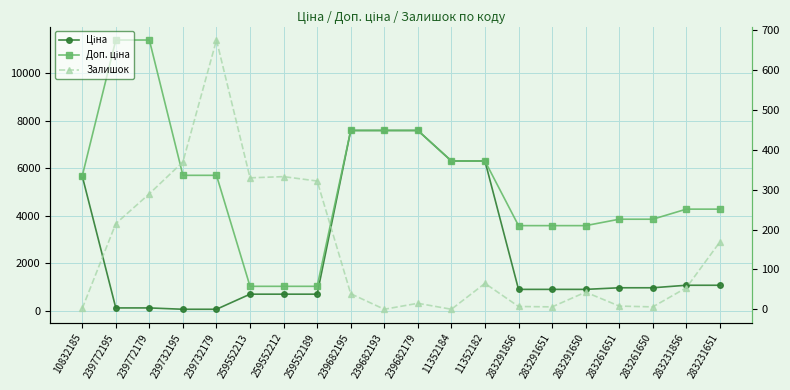

Reading right to left, transcribe all the data shown in this chart.

Ціна: 1069.8	1069.8	963.5	963.5	895.9	895.9	895.9	6308.8	6308.8	7596.5	7596.5	7596.5	693.7	693.7	693.7	57.0	57.0	114.1	114.1	5673.8
Доп. ціна: 4279.1	4279.1	3854.0	3854.0	3583.6	3583.6	3583.6	6308.8	6308.8	7596.5	7596.5	7596.5	1024.6	1024.6	1024.6	5705.0	5705.0	11410.0	11410.0	5673.8
Залишок: 169.0	54.0	6.0	8.0	43.0	6.0	7.0	65.0	0.0	15.0	0.0	39.0	322.0	333.0	330.0	676.0	370.0	290.0	215.0	2.0